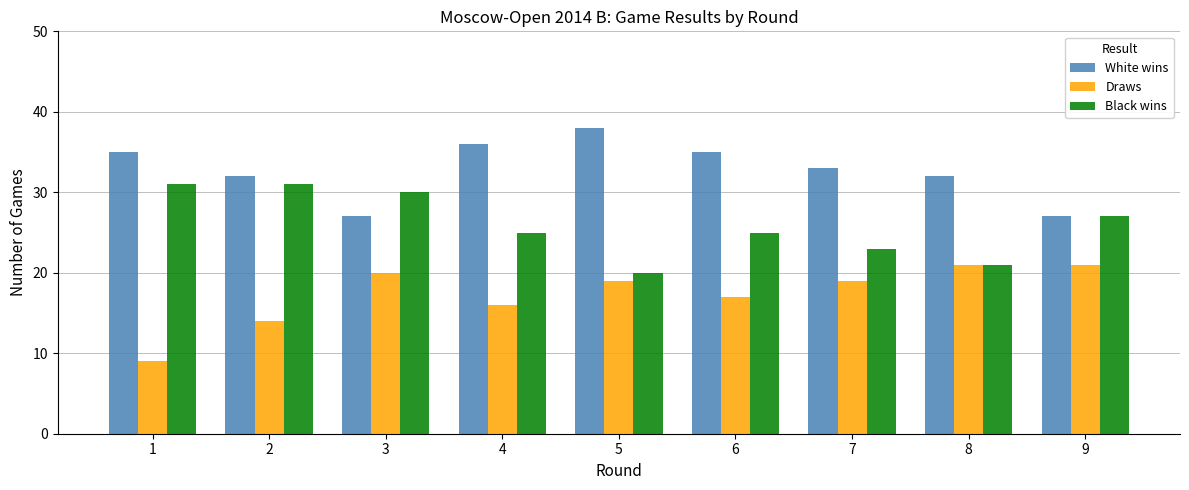

Reading right to left, extract all data points from this chart.

White wins: 9=27	8=32	7=33	6=35	5=38	4=36	3=27	2=32	1=35
Draws: 9=21	8=21	7=19	6=17	5=19	4=16	3=20	2=14	1=9
Black wins: 9=27	8=21	7=23	6=25	5=20	4=25	3=30	2=31	1=31